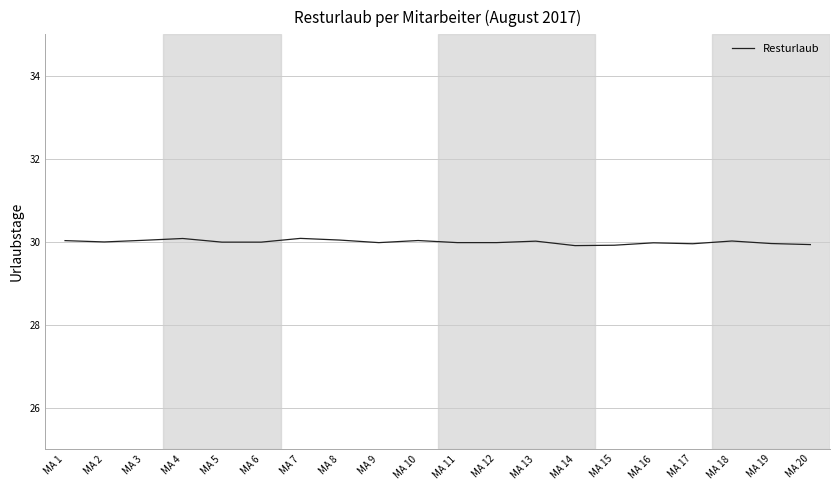

What is the maximum value shown in the chart?

30.1